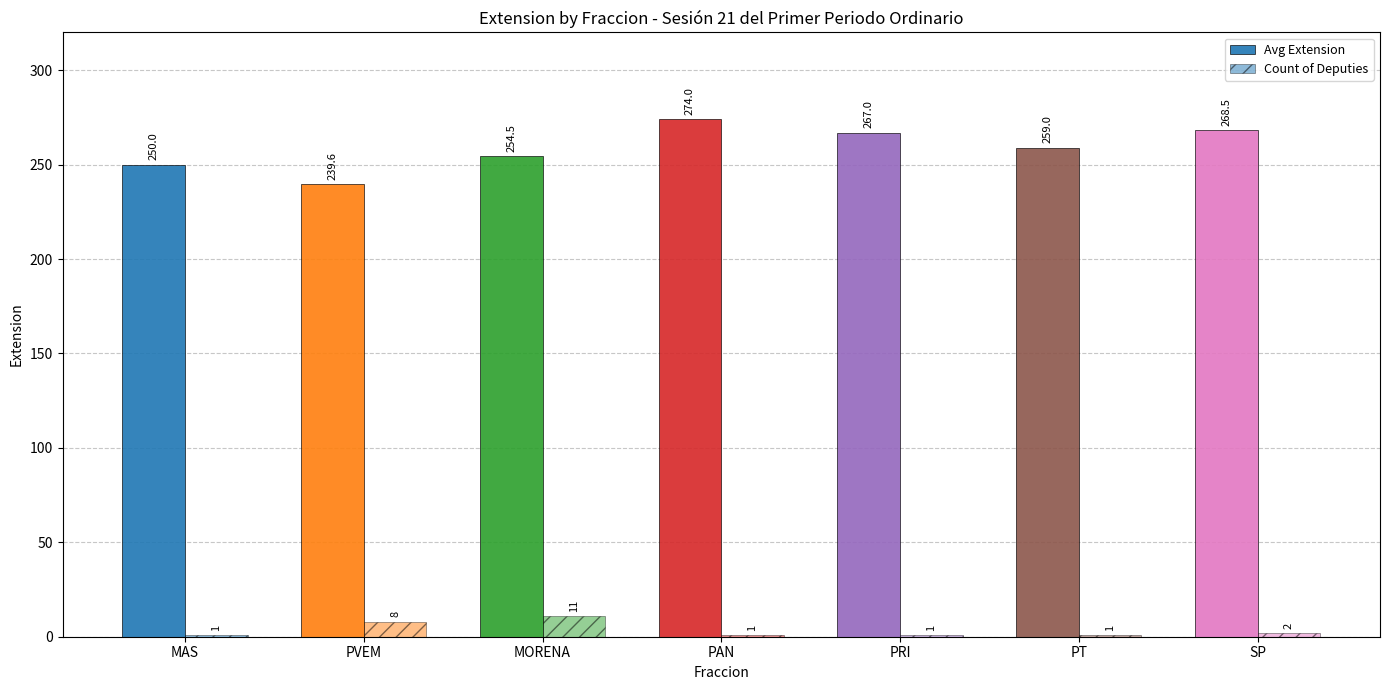

What position from the right is MAS?

7